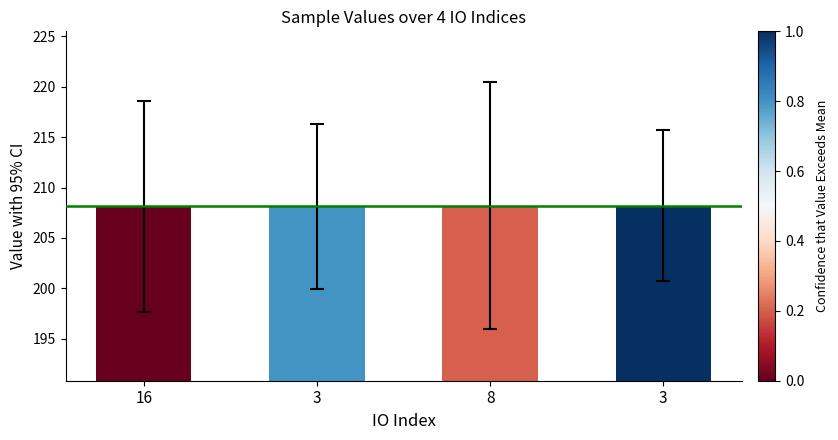

List the labels in order of value, largest first.

8, 3, 16, 3